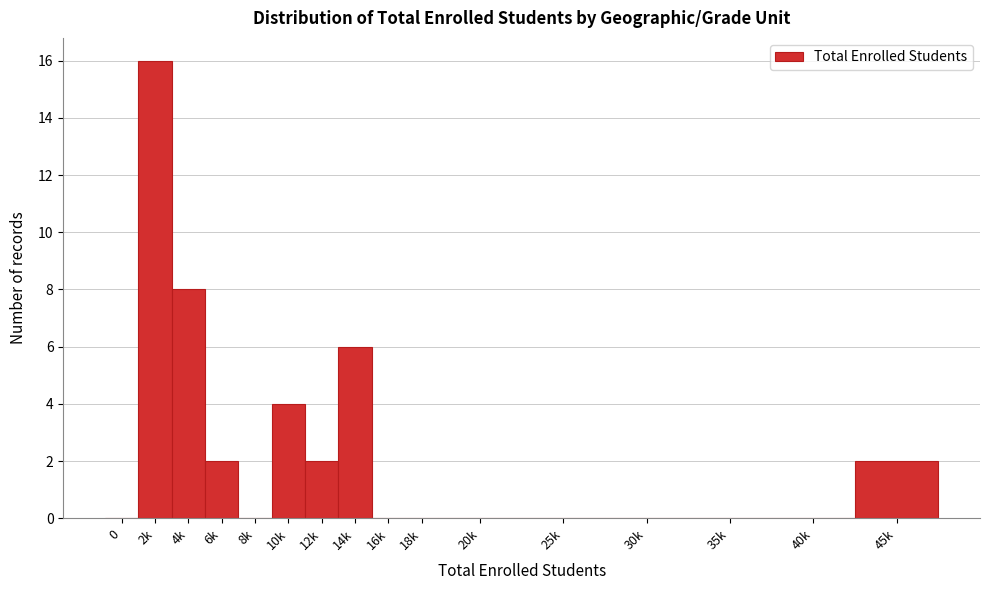

Reading left to right, what are all the values shown in this chart?

0=0	2k=16	4k=8	6k=2	8k=0	10k=4	12k=2	14k=6	16k=0	18k=0	20k=0	25k=0	30k=0	35k=0	40k=0	45k=2